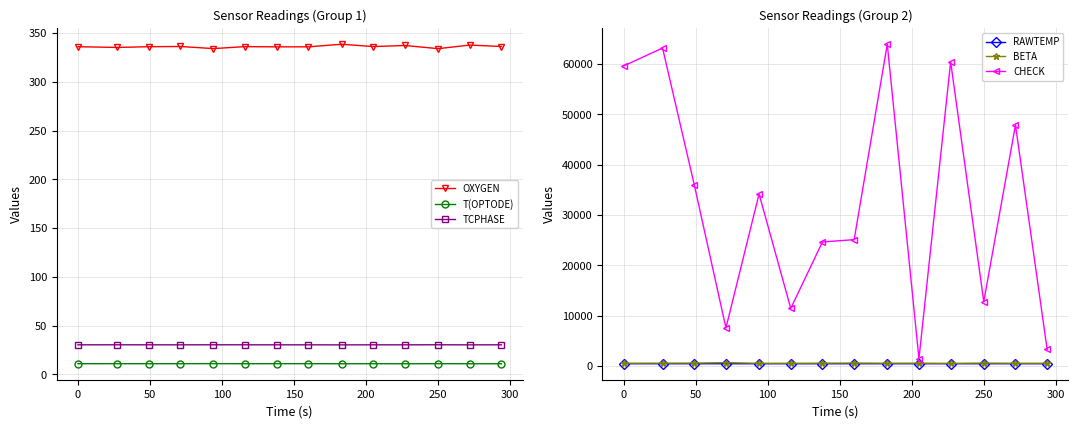

What are all the series names shown in the legend?

OXYGEN, T(OPTODE), TCPHASE, RAWTEMP, BETA, CHECK